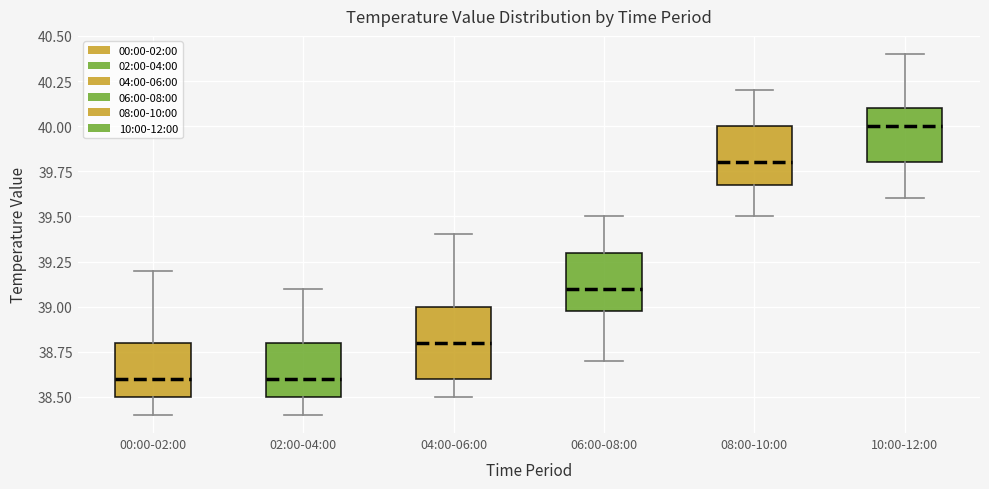

Which box has the highest median line?

10:00-12:00